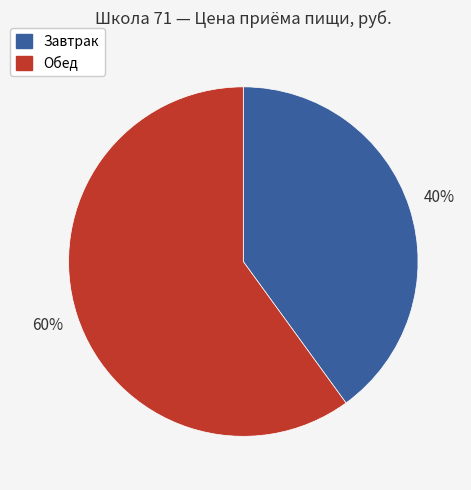

To the nearest percent, what is the combined percentage of Обед and Завтрак?

100%